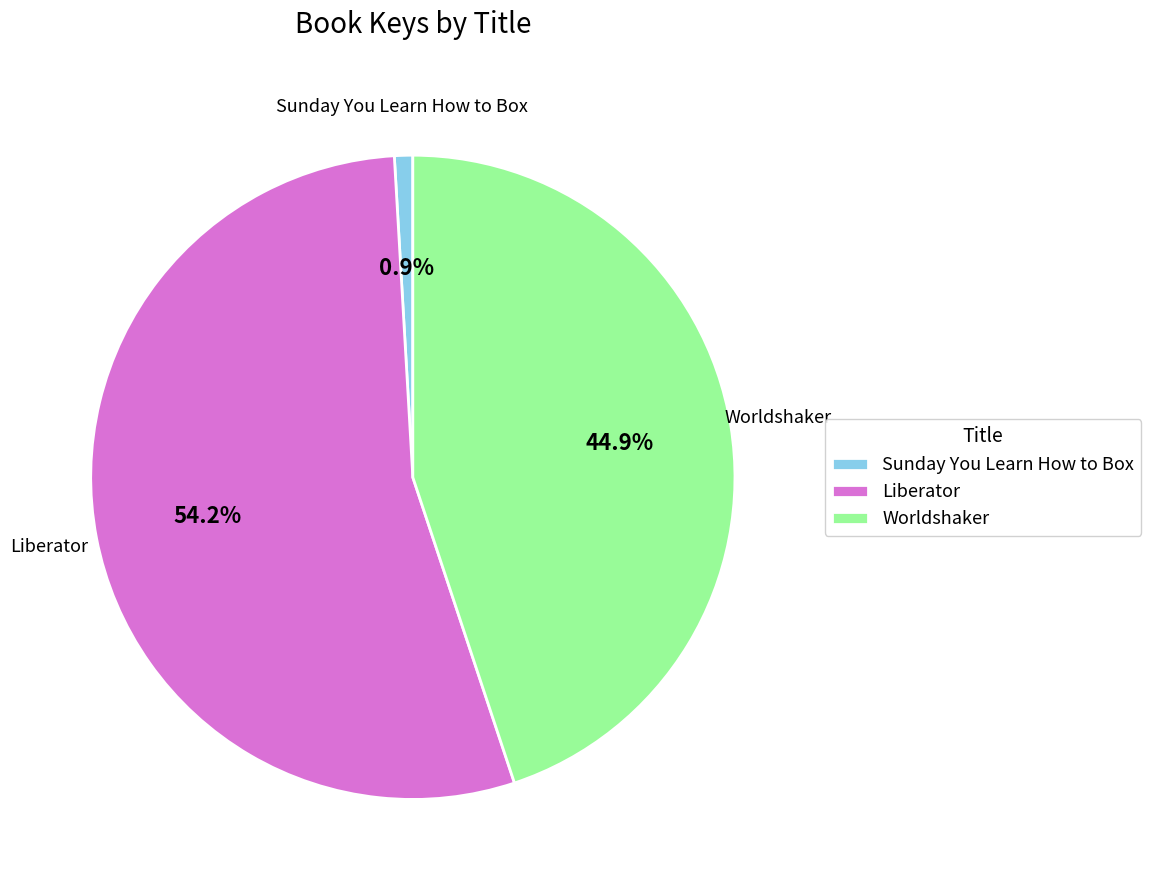

Is there a majority slice in this chart?

Yes